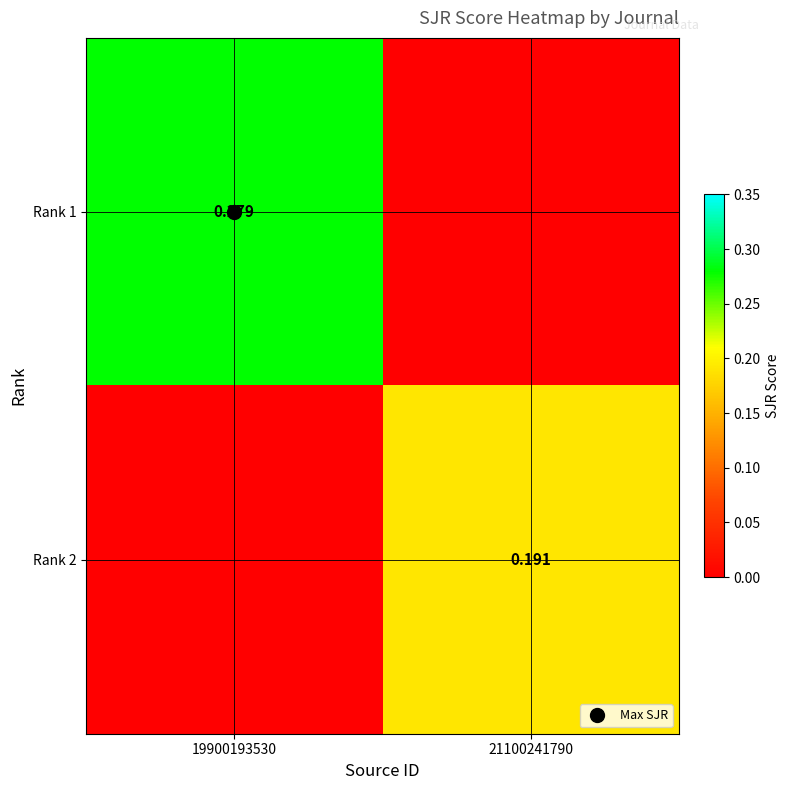

How many data points does each series have?

2